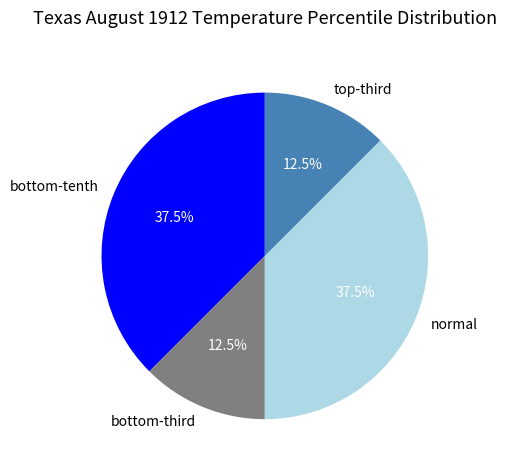

Count the number of slices in the pie.

4